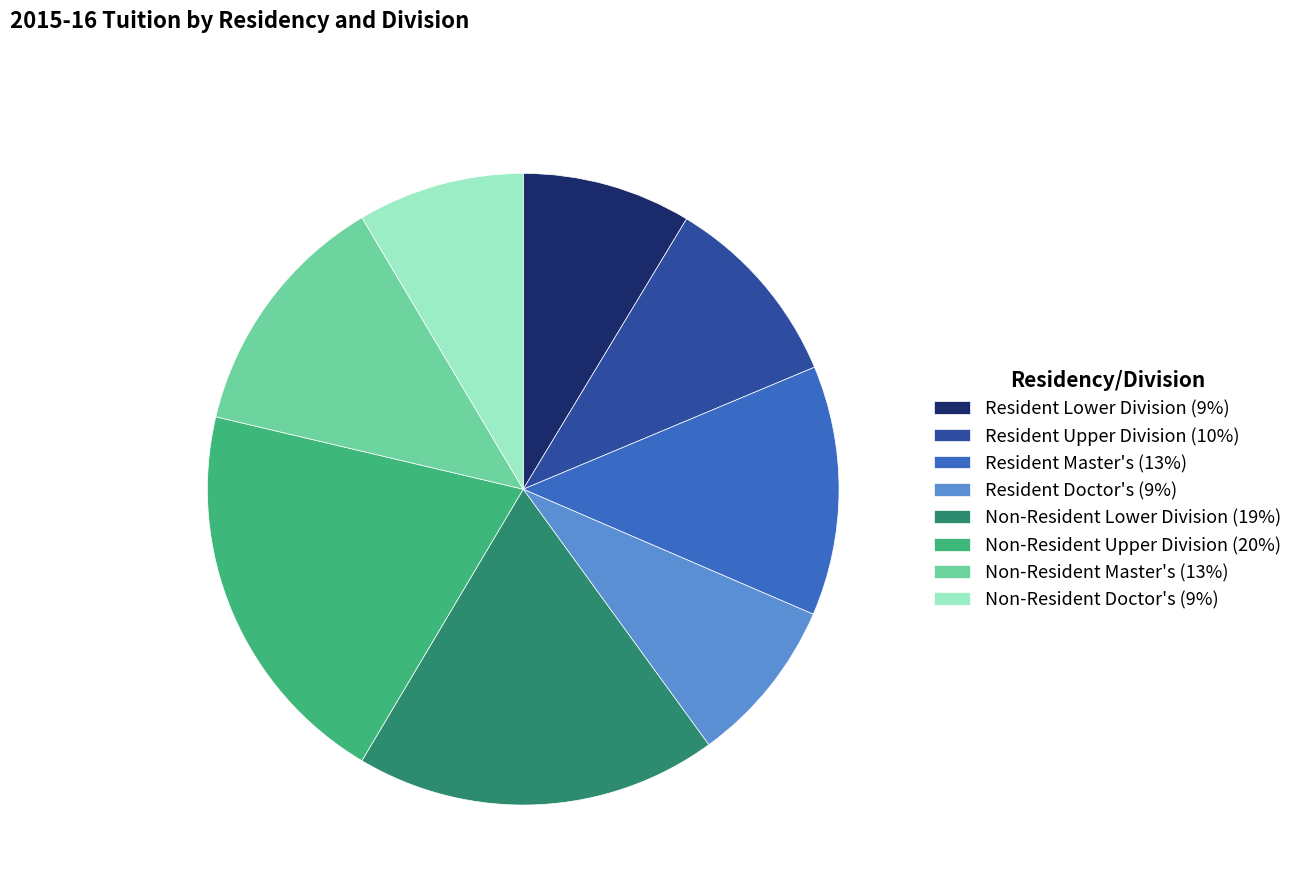

Does Resident Master's represent more than half of the total?

No